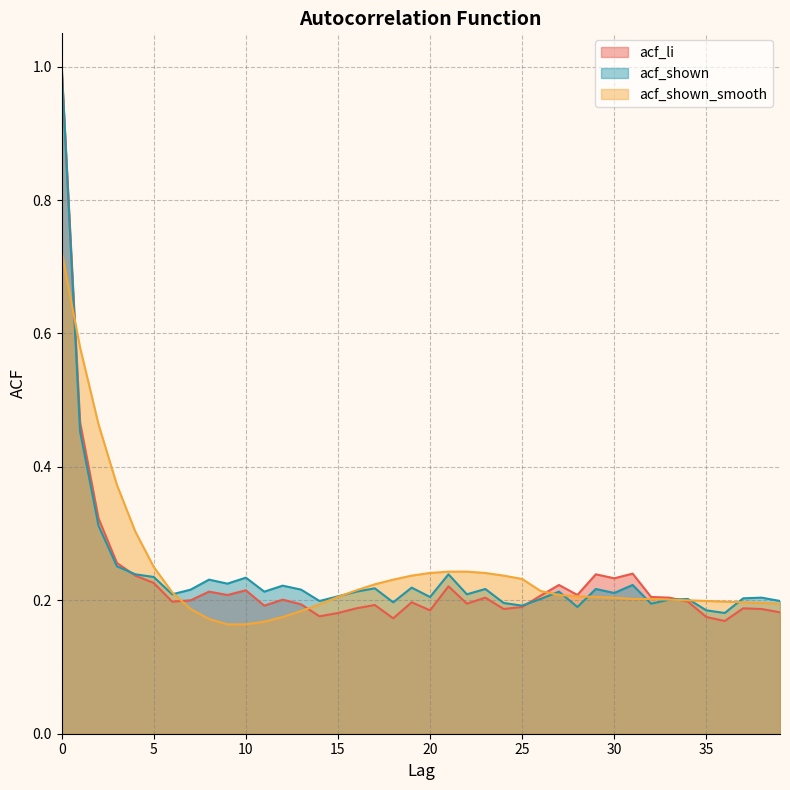

Read the acf_shown value at 25.

0.2